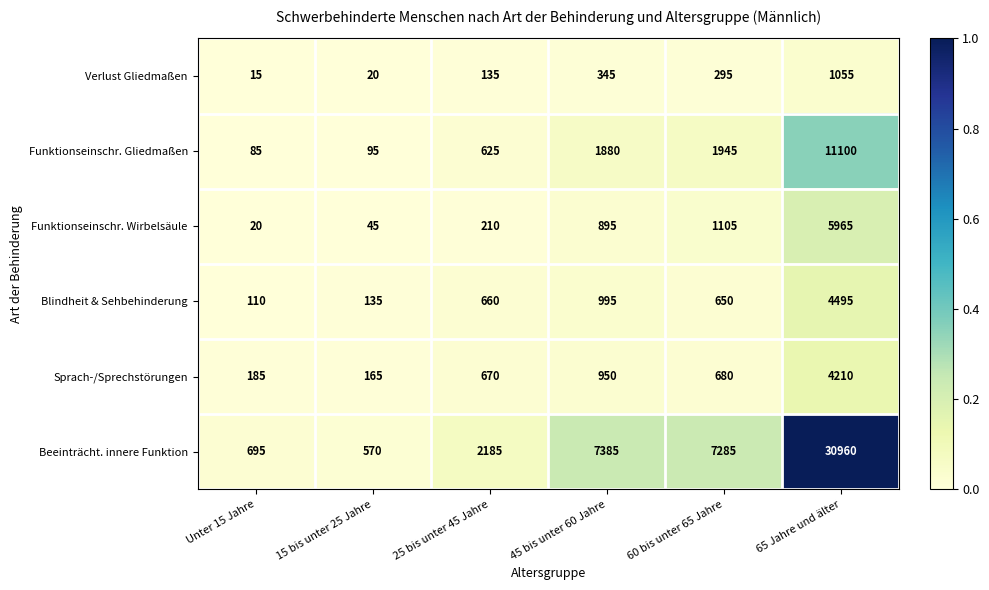

Which series has the largest range (max minus min)?

Beeinträcht. innere Funktion